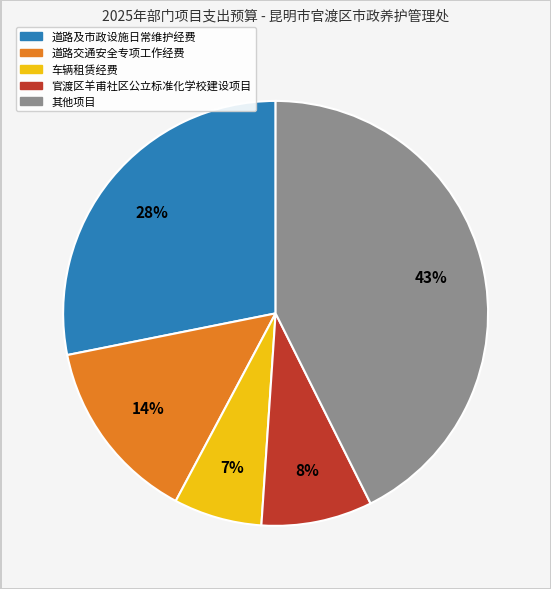

To the nearest percent, what is the average slice percentage?

20%